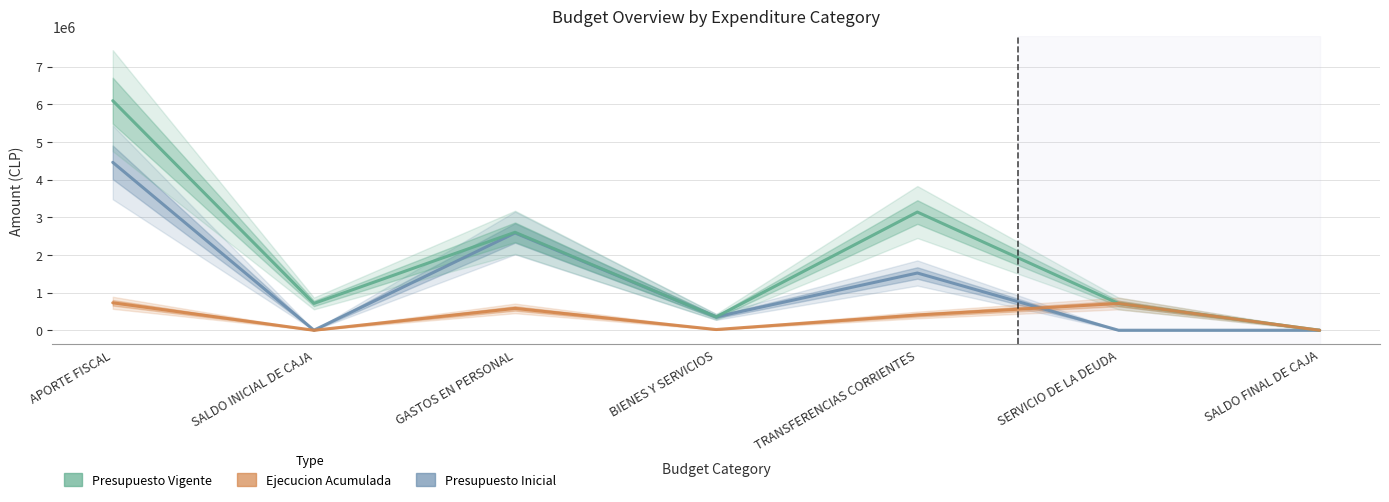

How many lines are shown in the chart?

3